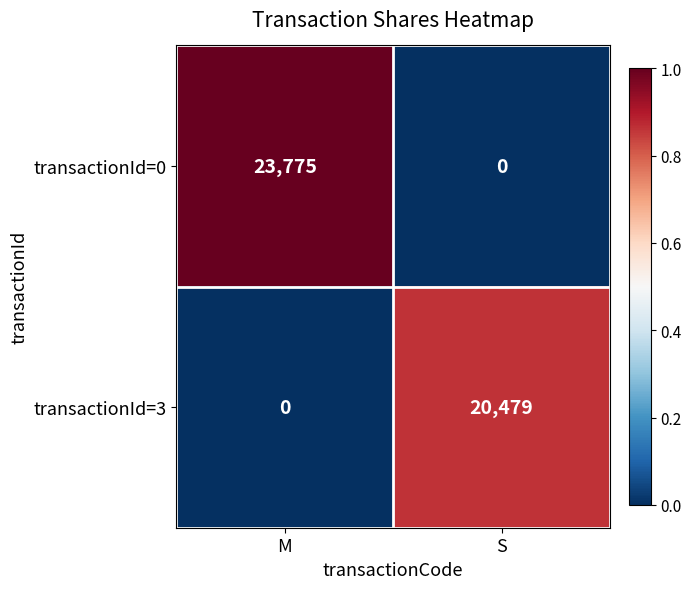

What is the sum of the transactionId=0 values at M and S?

23775